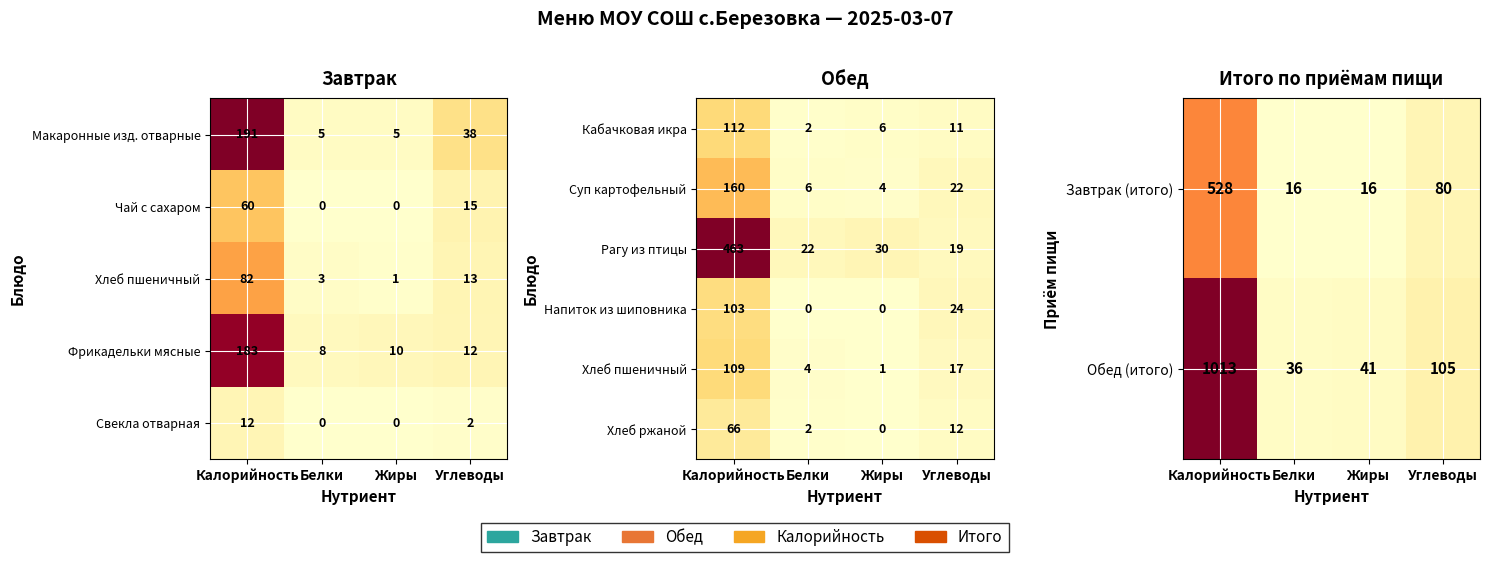

At which label does Обед (итого) reach its minimum?

Белки